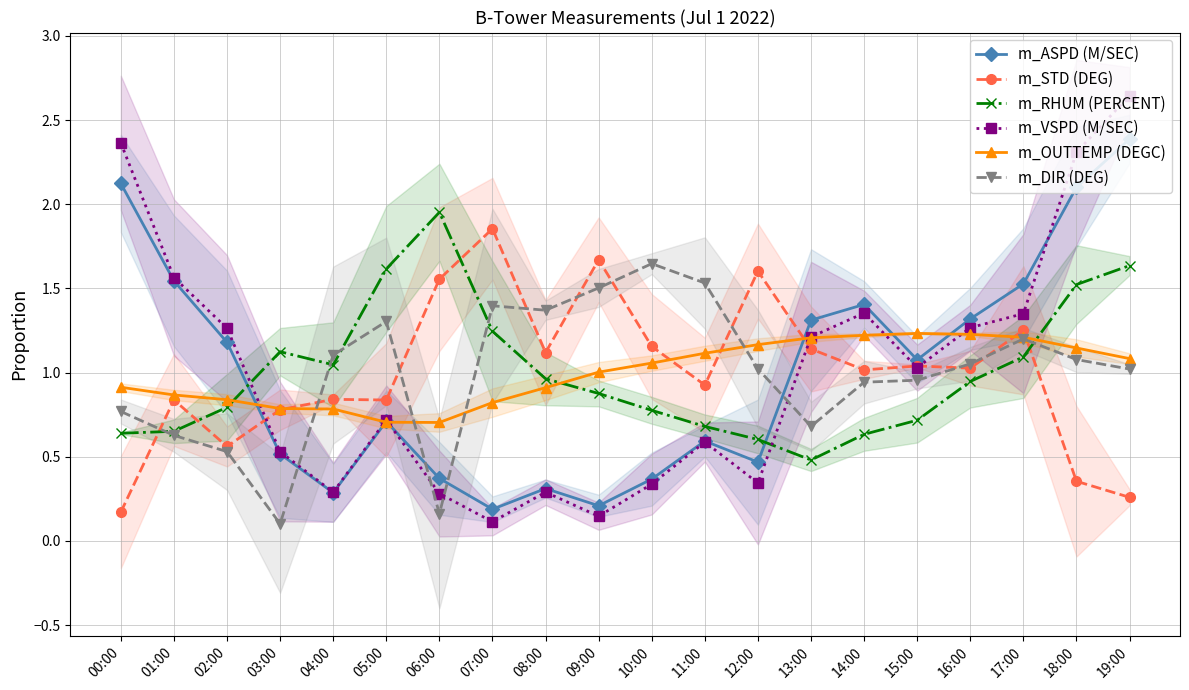

At which category is the sum across all series the highest?

19:00